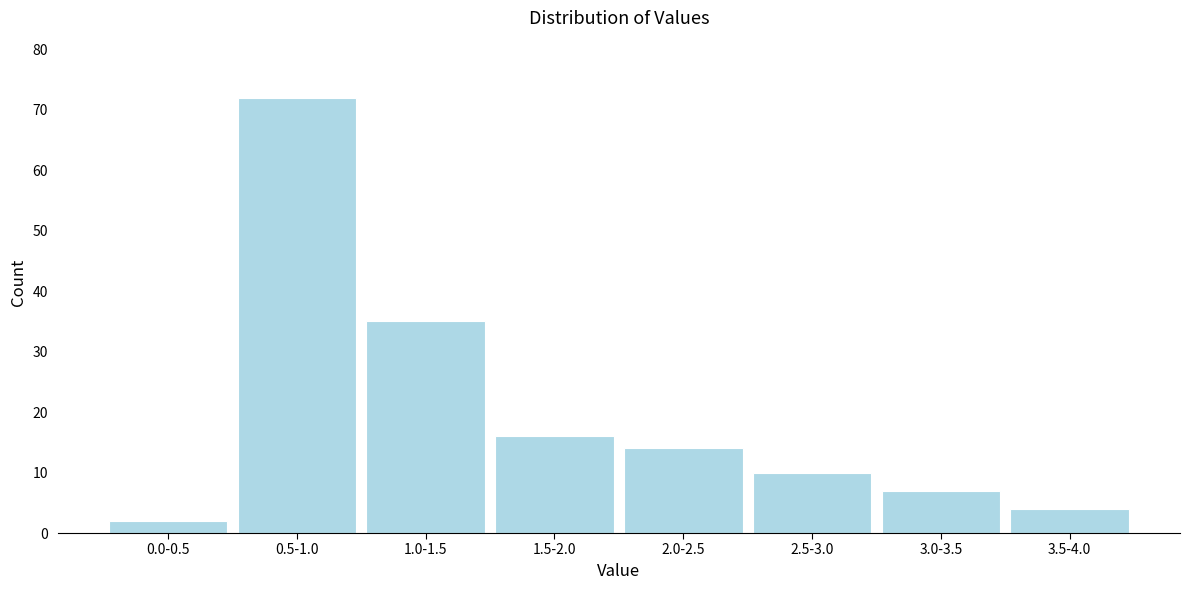

Reading left to right, extract all data points from this chart.

0.0-0.5=2	0.5-1.0=72	1.0-1.5=35	1.5-2.0=16	2.0-2.5=14	2.5-3.0=10	3.0-3.5=7	3.5-4.0=4